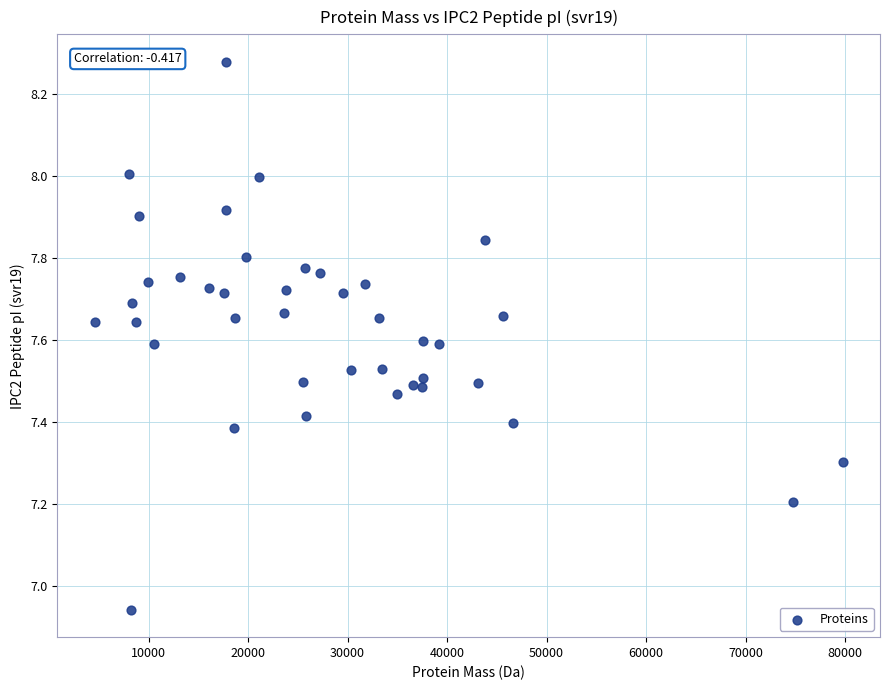

What is the range of Y values (max minus min)?

1.3